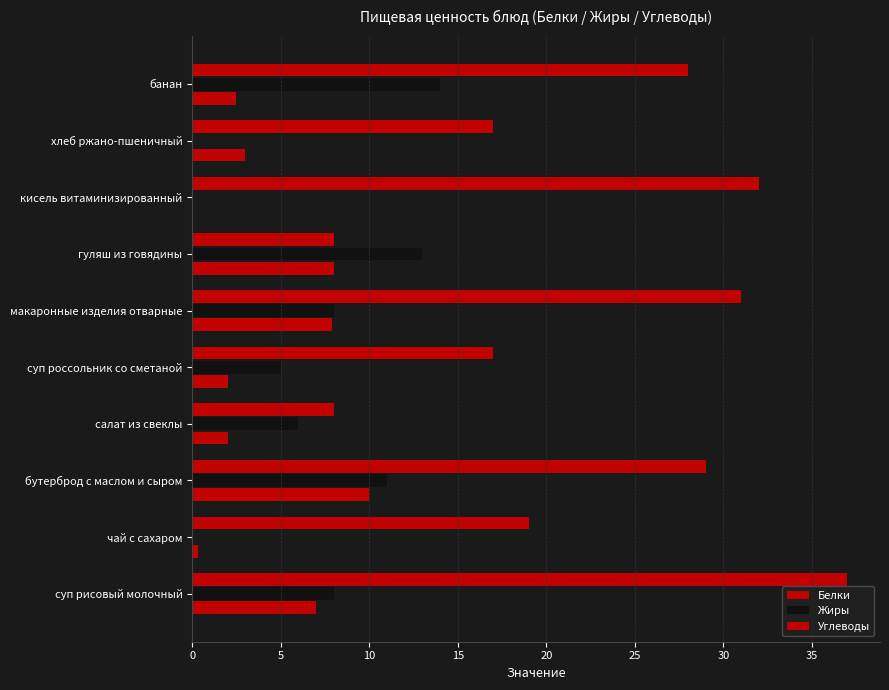

Reading left to right, transcribe all the data shown in this chart.

Белки: 7.0	0.3	10.0	2.0	2.0	7.9	8.0	0.0	3.0	2.5
Жиры: 8.0	0.0	11.0	6.0	5.0	8.0	13.0	0.0	0.0	14.0
Углеводы: 37.0	19.0	29.0	8.0	17.0	31.0	8.0	32.0	17.0	28.0